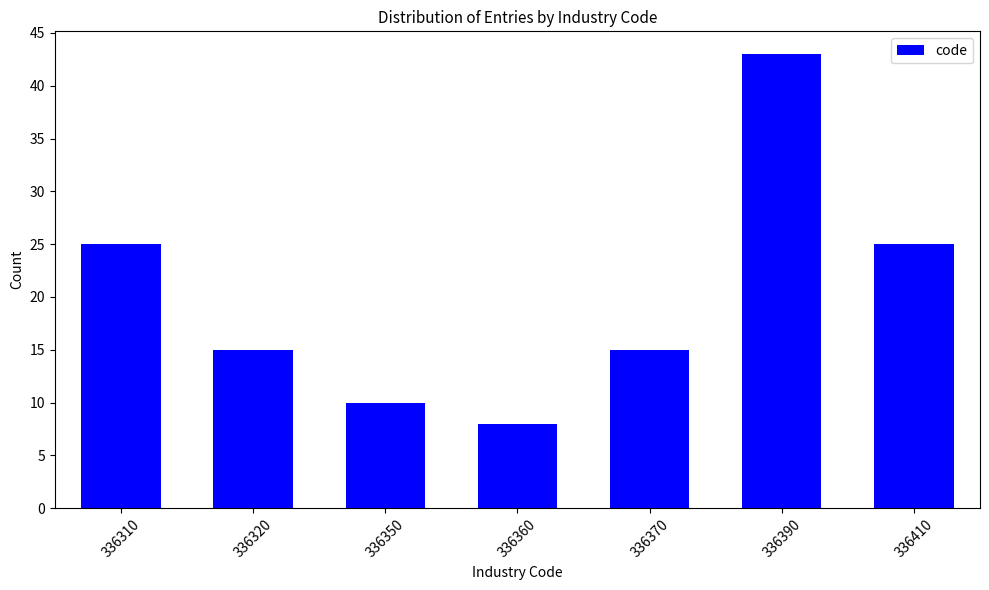

Reading left to right, transcribe all the data shown in this chart.

25	15	10	8	15	43	25